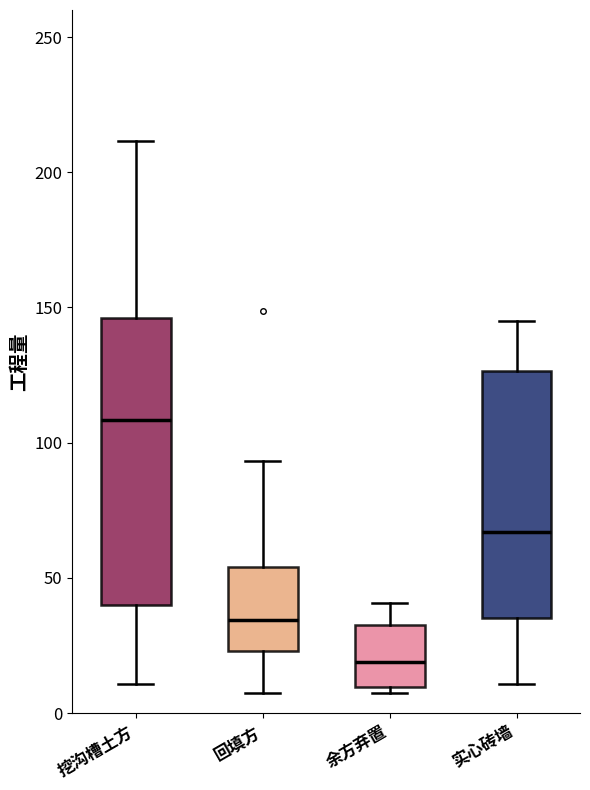

Reading left to right, read every box against the y-axis: the position of its median line, the range the box covers, and the ends of its whiskers. The values are not printed on the chart, so give them approximately, as read against the axis.

挖沟槽土方: median 110, box 40 to 145, whiskers 10 to 210
回填方: median 35, box 25 to 55, whiskers 5 to 95
余方弃置: median 20, box 10 to 35, whiskers 5 to 40
实心砖墙: median 65, box 35 to 125, whiskers 10 to 145